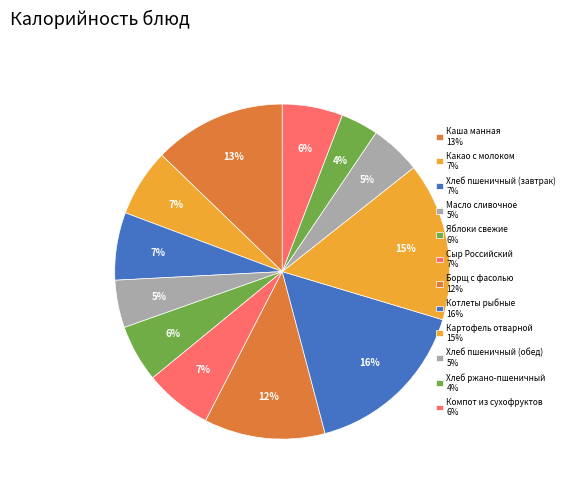

The Хлеб пшеничный (завтрак) slice represents 7% of the pie. True or false?

True